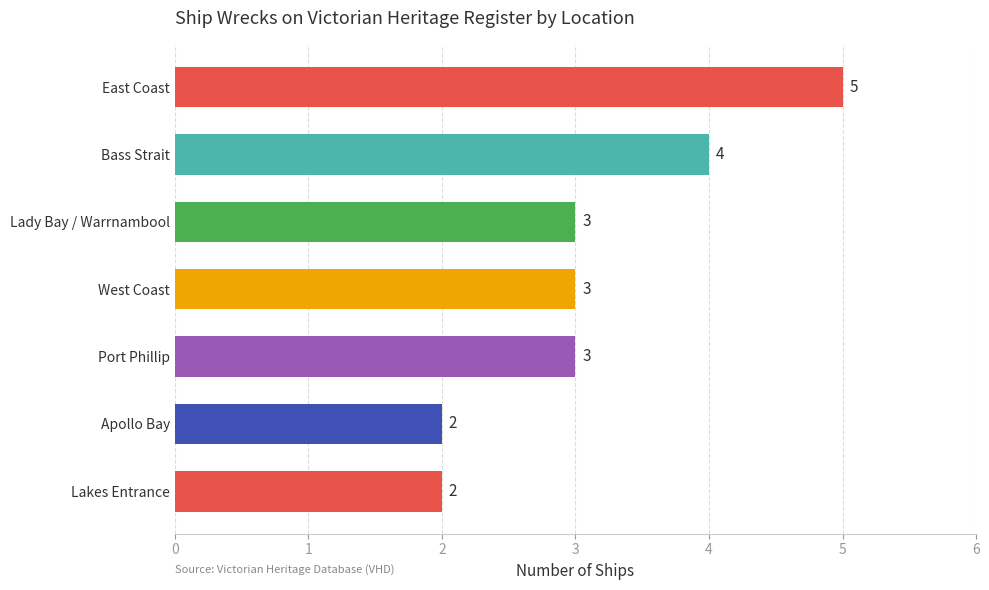

What is the smallest value displayed?

2